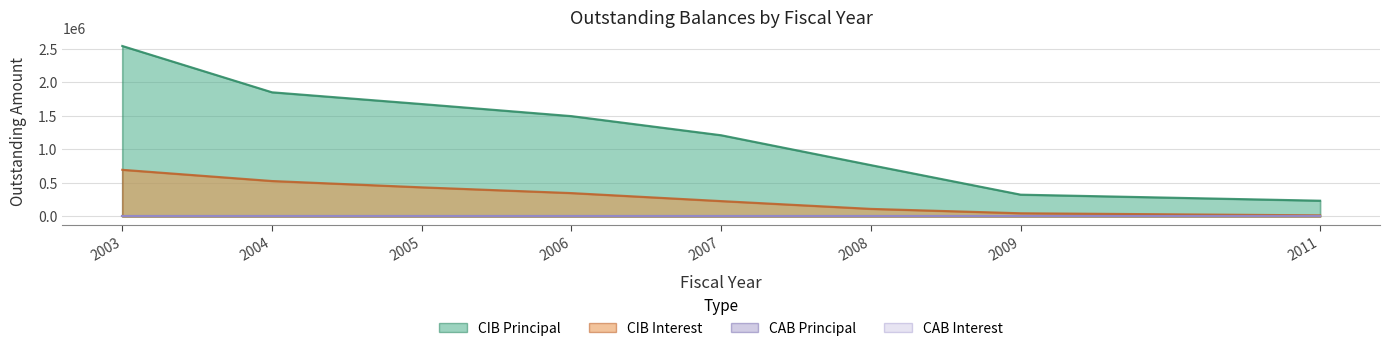

What is the value of the CIBPrincipalOutstanding point at the 6th from the left?

765000.0